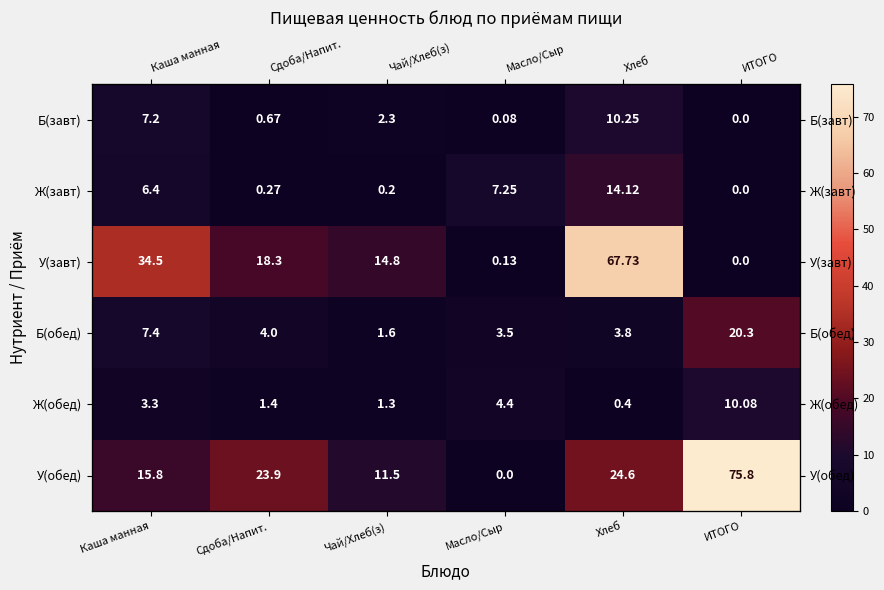

At which label does У(обед) first exceed 23?

Сдоба/Напит.